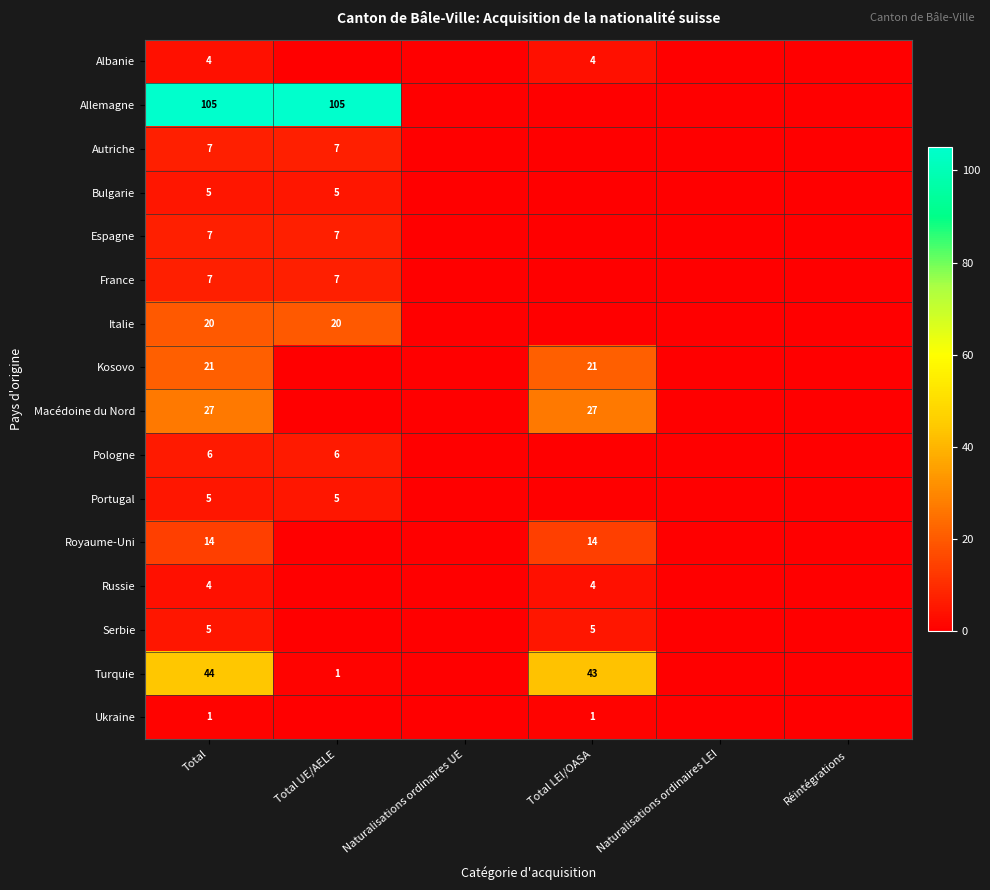

What is the total value across all series at Total?

282